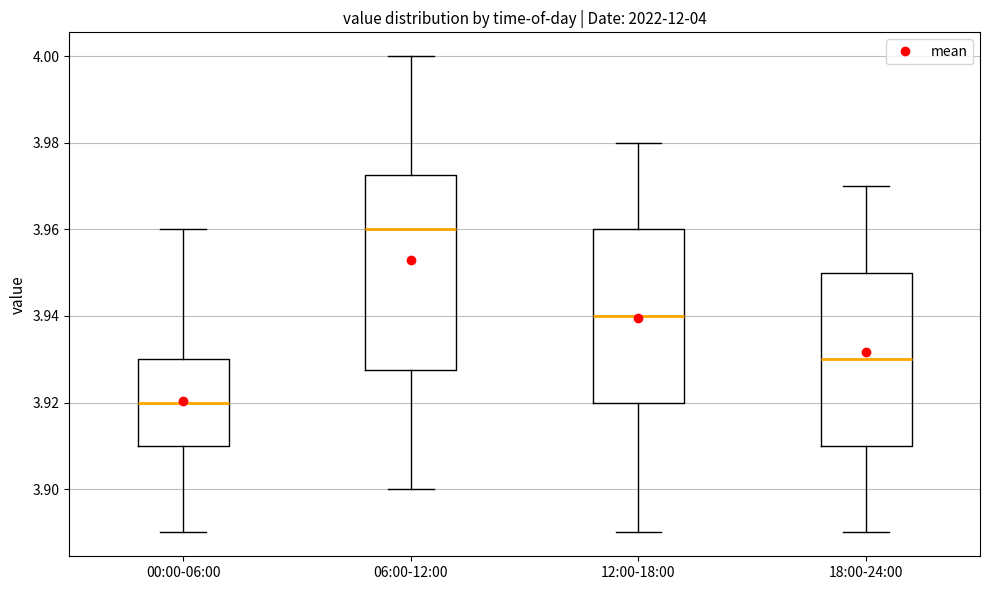

Which box has the lowest median line?

00:00-06:00